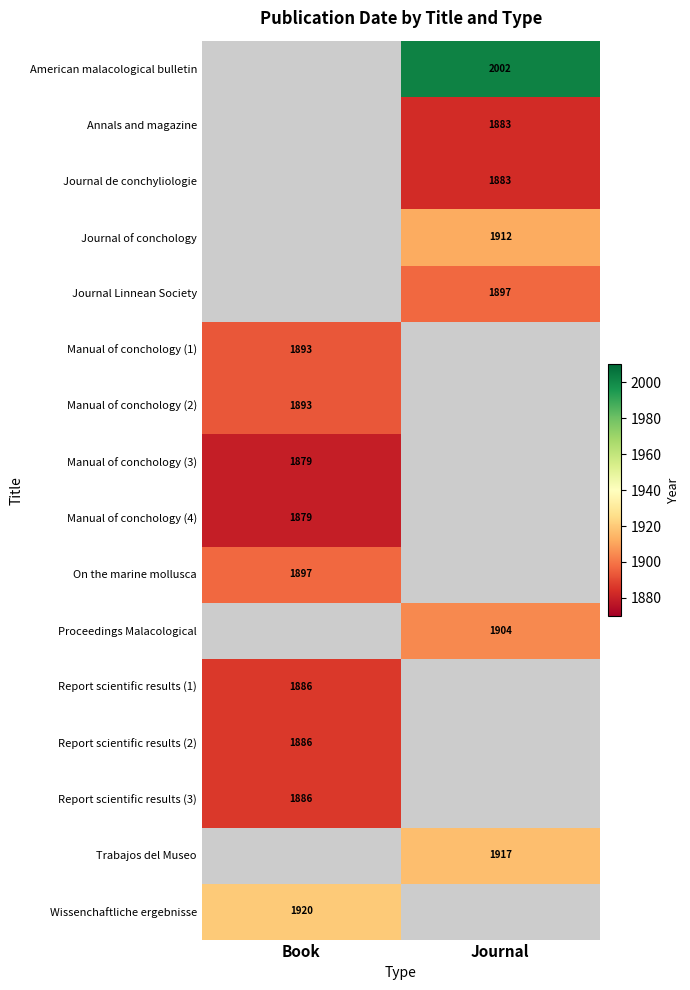

Is it true that Journal of conchology equals 1912 at Journal?

True